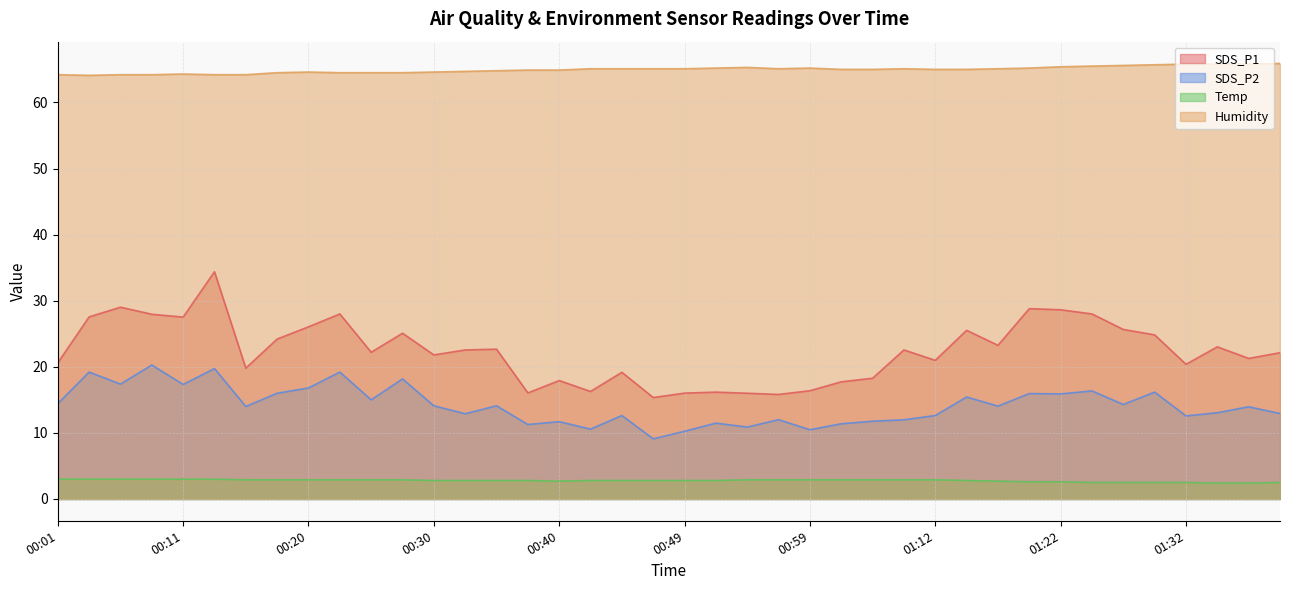

Reading left to right, transcribe all the data shown in this chart.

SDS_P1: 00:01=20.6	00:03=27.6	00:06=29.0	00:08=27.9	00:11=27.5	00:13=34.4	00:15=19.8	00:18=24.2	00:20=26.1	00:23=28.0	00:25=22.2	00:28=25.1	00:30=21.8	00:32=22.6	00:35=22.7	00:37=16.1	00:40=17.9	00:42=16.3	00:45=19.2	00:47=15.3	00:49=16.0	00:52=16.2	00:54=16.0	00:57=15.8	00:59=16.4	01:02=17.7	01:04=18.3	01:10=22.6	01:12=21.0	01:15=25.5	01:17=23.2	01:20=28.8	01:22=28.6	01:25=28.0	01:27=25.6	01:29=24.8	01:32=20.4	01:34=23.0	01:37=21.3	01:39=22.1
SDS_P2: 00:01=14.4	00:03=19.2	00:06=17.4	00:08=20.3	00:11=17.3	00:13=19.7	00:15=14.0	00:18=16.0	00:20=16.8	00:23=19.2	00:25=15.0	00:28=18.2	00:30=14.1	00:32=12.9	00:35=14.1	00:37=11.3	00:40=11.7	00:42=10.6	00:45=12.6	00:47=9.1	00:49=10.2	00:52=11.5	00:54=10.9	00:57=12.0	00:59=10.5	01:02=11.4	01:04=11.8	01:10=12.0	01:12=12.6	01:15=15.4	01:17=14.1	01:20=15.9	01:22=15.9	01:25=16.4	01:27=14.3	01:29=16.2	01:32=12.6	01:34=13.1	01:37=13.9	01:39=12.9
Temp: 00:01=3.0	00:03=3.0	00:06=3.0	00:08=3.0	00:11=3.0	00:13=3.0	00:15=2.9	00:18=2.9	00:20=2.9	00:23=2.9	00:25=2.9	00:28=2.9	00:30=2.8	00:32=2.8	00:35=2.8	00:37=2.8	00:40=2.7	00:42=2.8	00:45=2.8	00:47=2.8	00:49=2.8	00:52=2.8	00:54=2.9	00:57=2.9	00:59=2.9	01:02=2.9	01:04=2.9	01:10=2.9	01:12=2.9	01:15=2.8	01:17=2.7	01:20=2.6	01:22=2.6	01:25=2.5	01:27=2.5	01:29=2.5	01:32=2.5	01:34=2.4	01:37=2.4	01:39=2.5
Humidity: 00:01=64.2	00:03=64.1	00:06=64.2	00:08=64.2	00:11=64.3	00:13=64.2	00:15=64.2	00:18=64.5	00:20=64.6	00:23=64.5	00:25=64.5	00:28=64.5	00:30=64.6	00:32=64.7	00:35=64.8	00:37=64.9	00:40=64.9	00:42=65.1	00:45=65.1	00:47=65.1	00:49=65.1	00:52=65.2	00:54=65.3	00:57=65.1	00:59=65.2	01:02=65.0	01:04=65.0	01:10=65.1	01:12=65.0	01:15=65.0	01:17=65.1	01:20=65.2	01:22=65.4	01:25=65.5	01:27=65.6	01:29=65.7	01:32=65.8	01:34=65.8	01:37=65.8	01:39=65.9